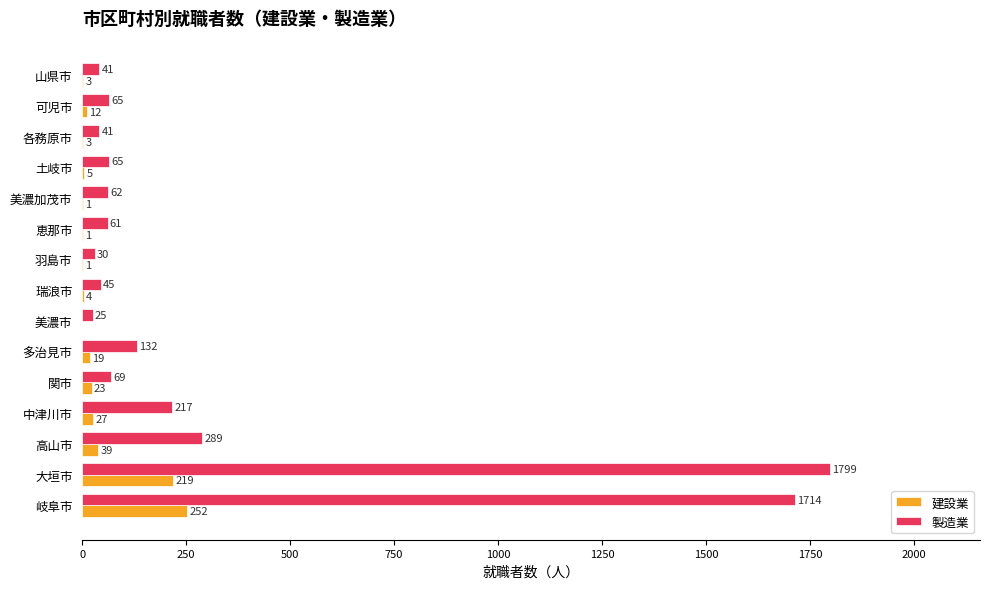

What is the total value across all series at 高山市?

328